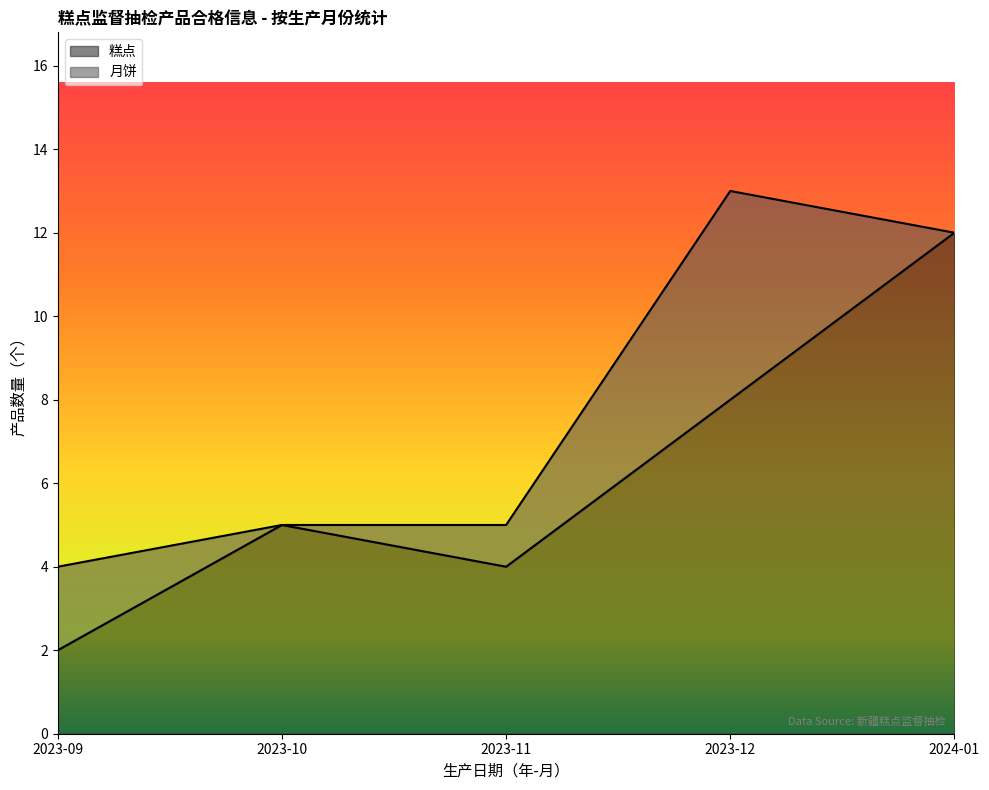

Which category has the highest value in the 糕点 series?

2024-01